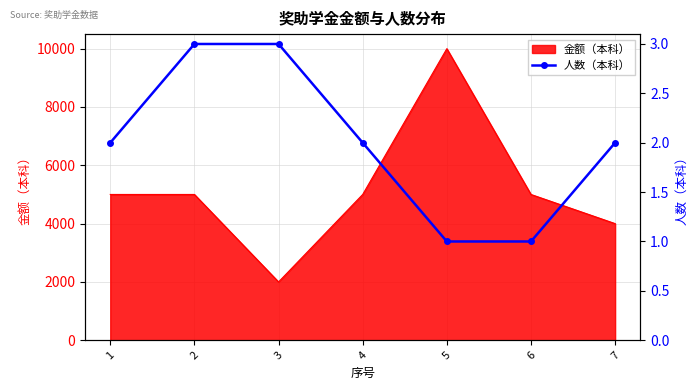

The value at 2 is 3. True or false?

True